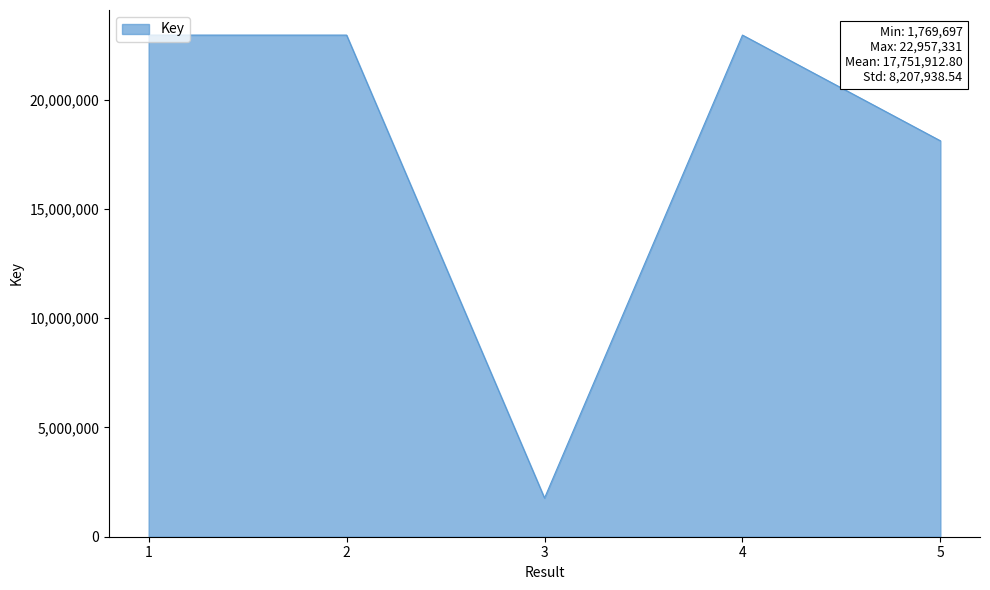

True or false: the data has more than 2 interior local peaks.

False